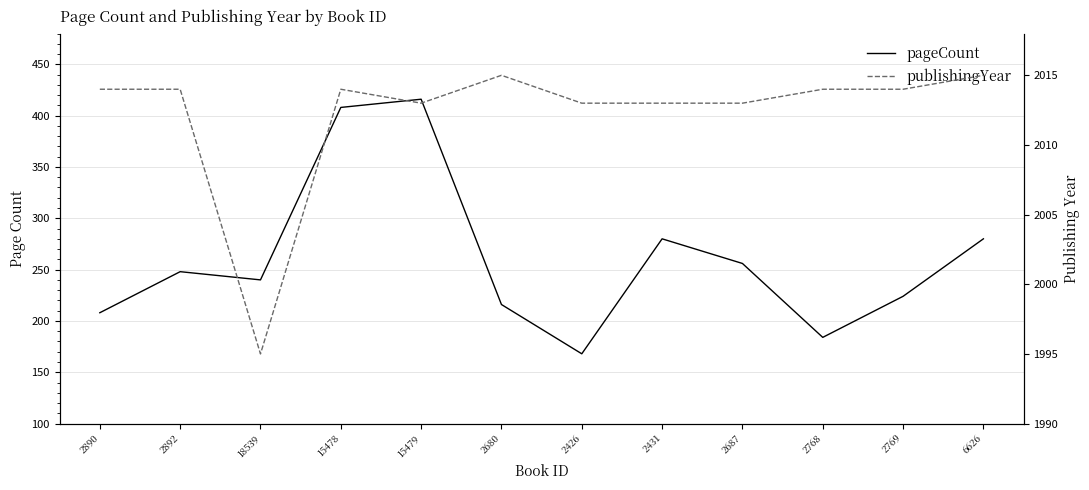

Reading left to right, list all the values displayed in this chart.

pageCount: 208	248	240	408	416	216	168	280	256	184	224	280
publishingYear: 2014	2014	1995	2014	2013	2015	2013	2013	2013	2014	2014	2015